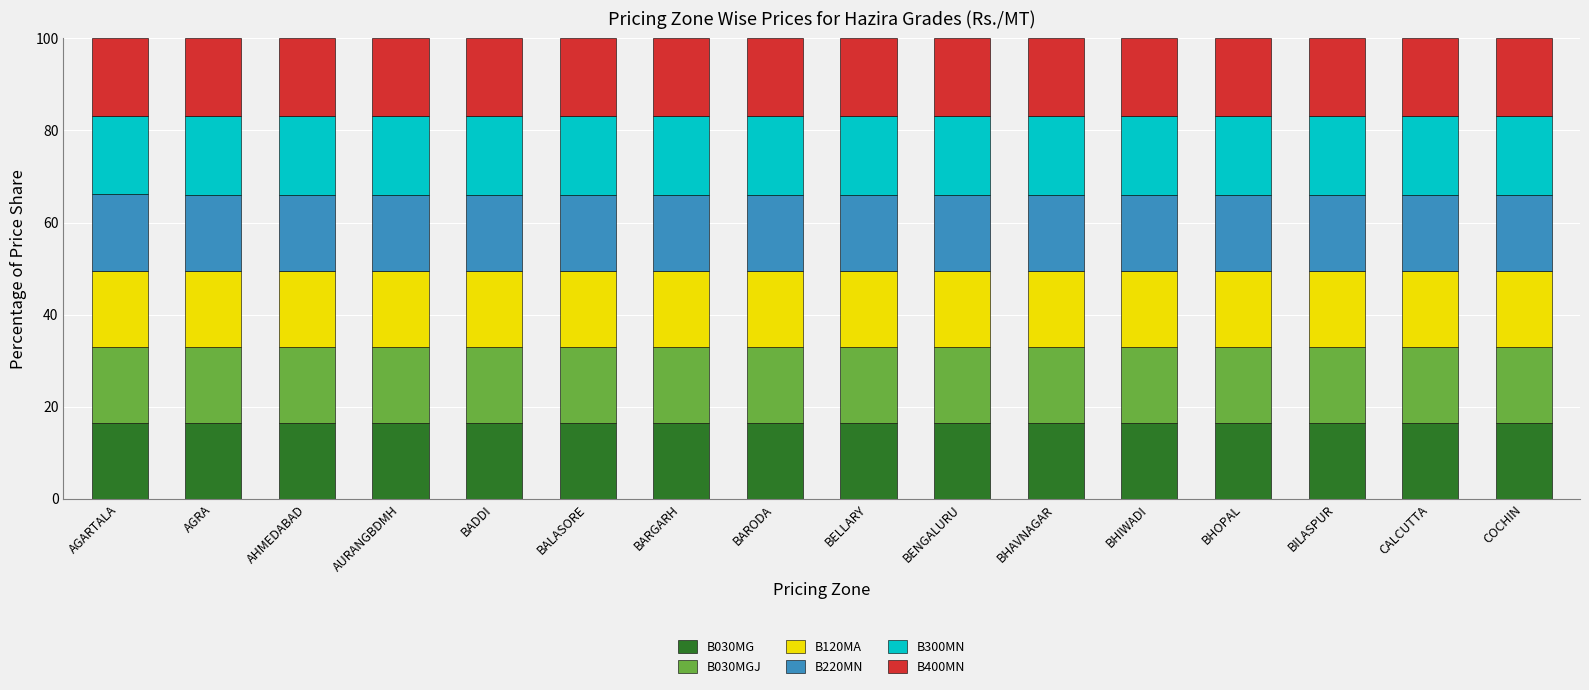

What are all the series names shown in the legend?

B030MG, B030MGJ, B120MA, B220MN, B300MN, B400MN